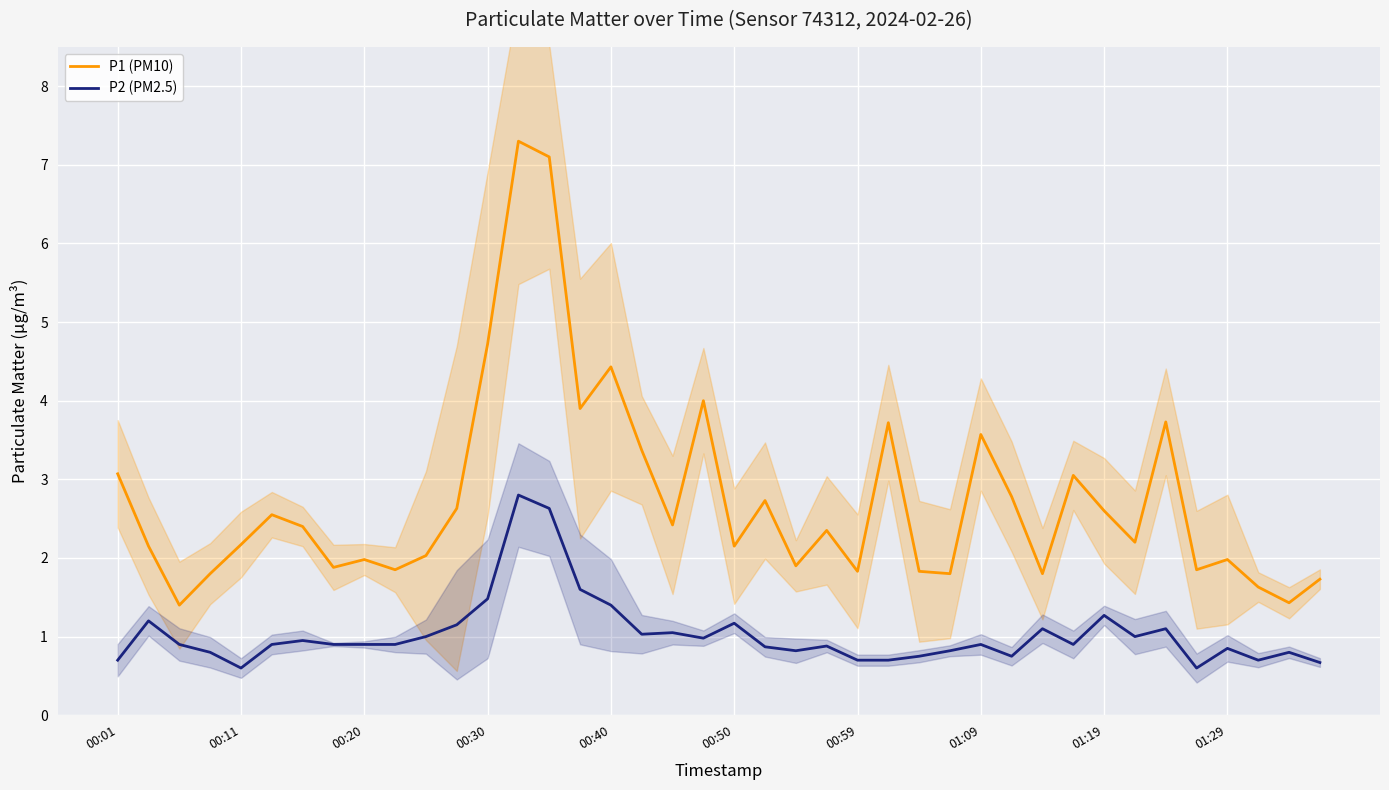

In P1 (PM10), how many points are higher than both neighbors (excluding endpoints)?

12